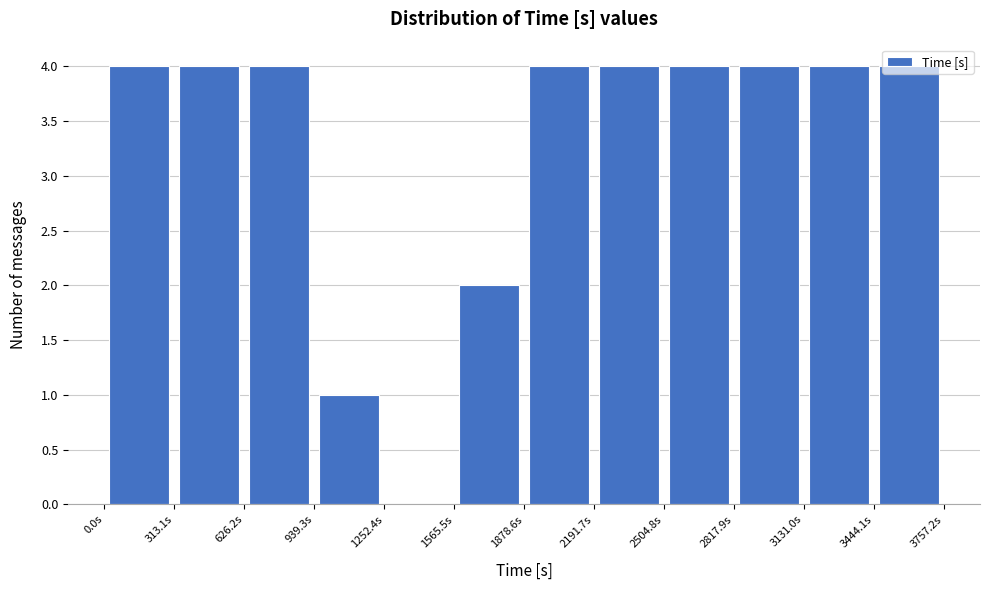

Reading left to right, list every bar in this chart as the range it spans on the x-axis followed by its height. Neither the bar edges nor the heights are printed on the chart, so give them approximately, as read against the axes.

0 to 300: 4
300 to 650: 4
650 to 950: 4
950 to 1250: 1
1250 to 1550: 0
1550 to 1900: 2
1900 to 2200: 4
2200 to 2500: 4
2500 to 2800: 4
2800 to 3150: 4
3150 to 3450: 4
3450 to 3750: 4